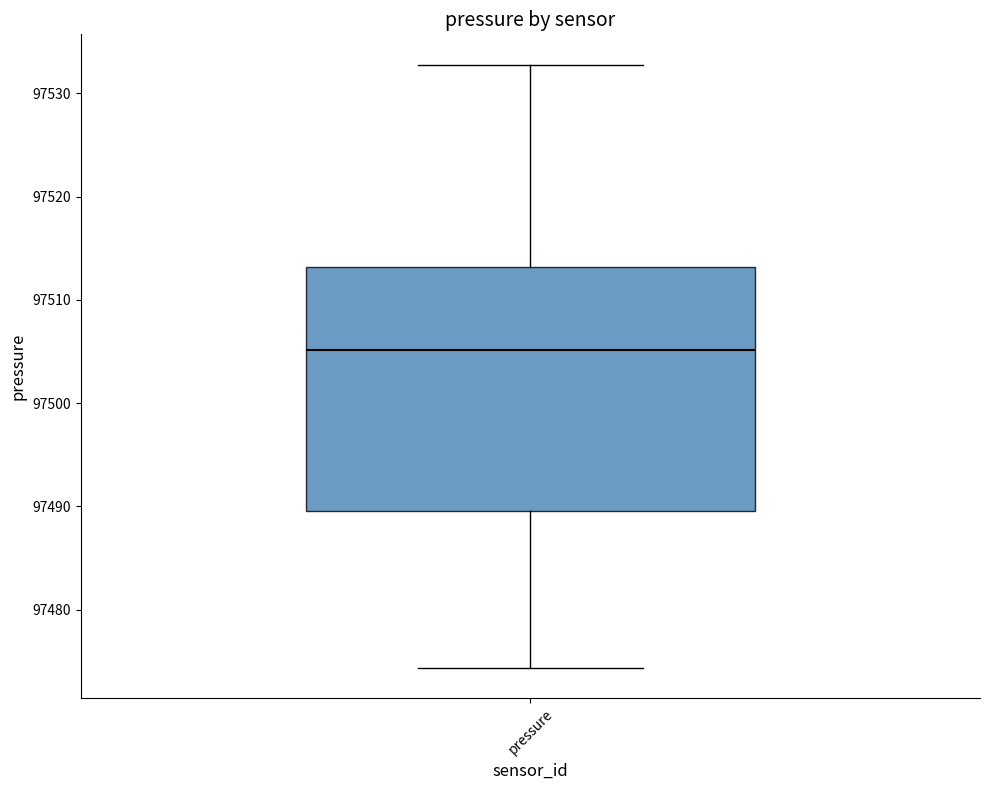

Where does the median line of the box for pressure sit on the y-axis? The values are not printed on the chart, so give them approximately, as read against the axis.

97505